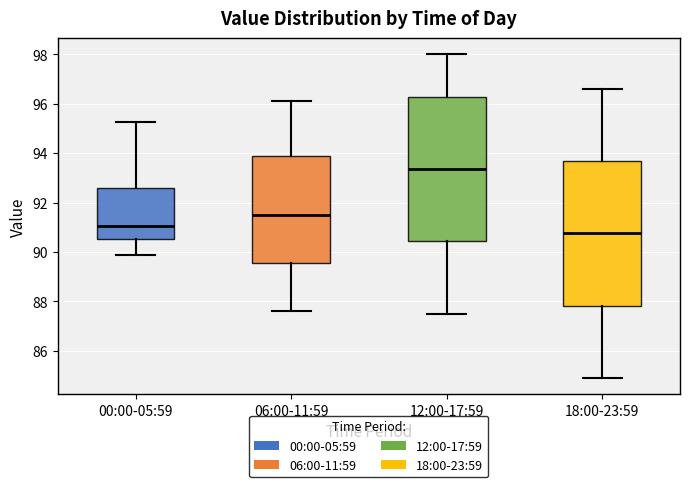

Reading left to right, read every box against the y-axis: the position of its median line, the range the box covers, and the ends of its whiskers. The values are not printed on the chart, so give them approximately, as read against the axis.

00:00-05:59: median 91.0, box 90.6 to 92.6, whiskers 89.8 to 95.2
06:00-11:59: median 91.6, box 89.6 to 93.8, whiskers 87.6 to 96.2
12:00-17:59: median 93.4, box 90.4 to 96.2, whiskers 87.6 to 98.0
18:00-23:59: median 90.8, box 87.8 to 93.6, whiskers 85.0 to 96.6